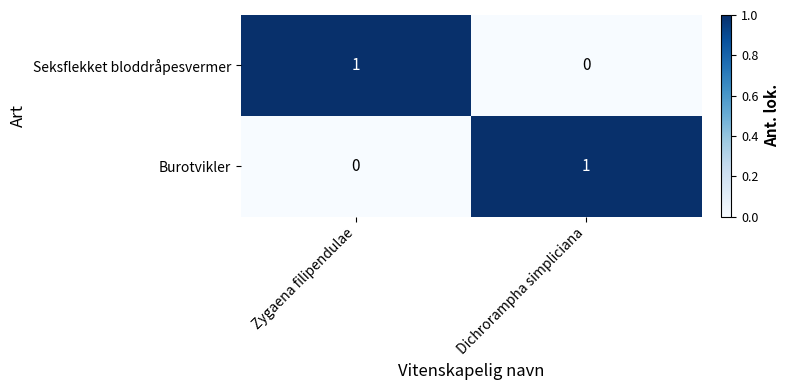

True or false: Seksflekket bloddråpesvermer has a value of 0 at Zygaena filipendulae.

False